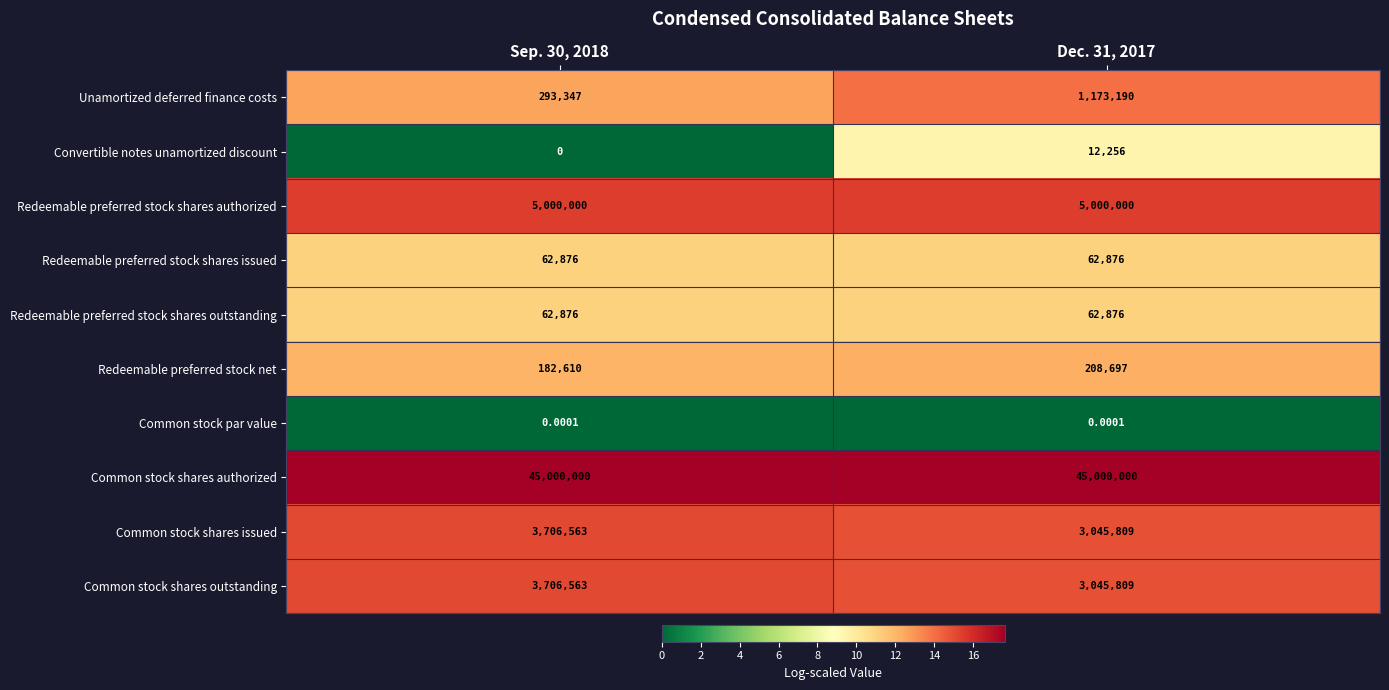

How many data points does each series have?

2